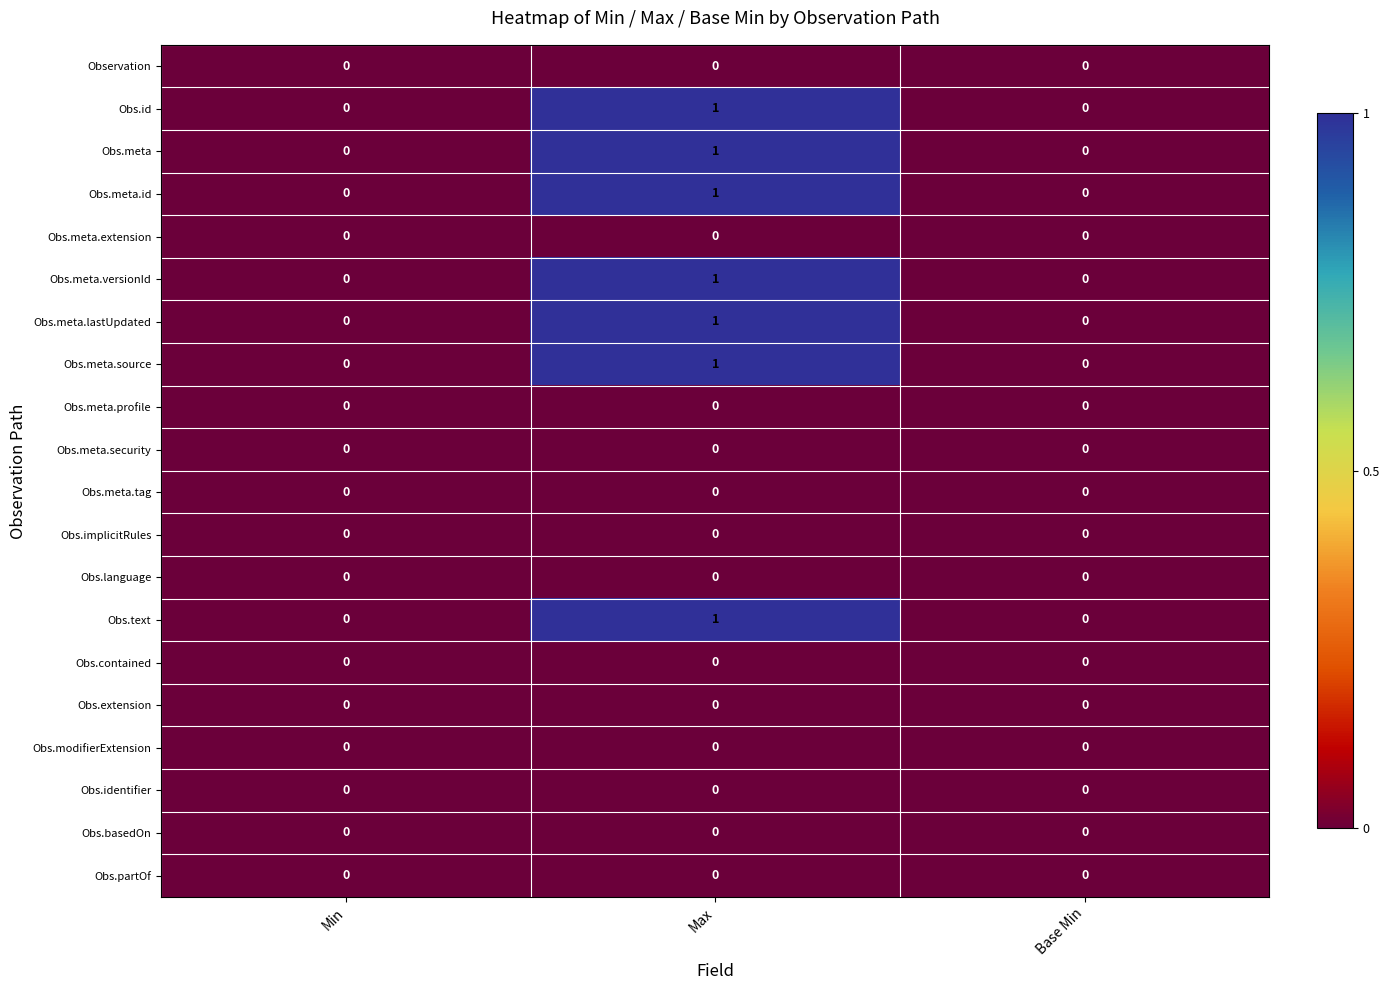

How many series are shown in this chart?

20